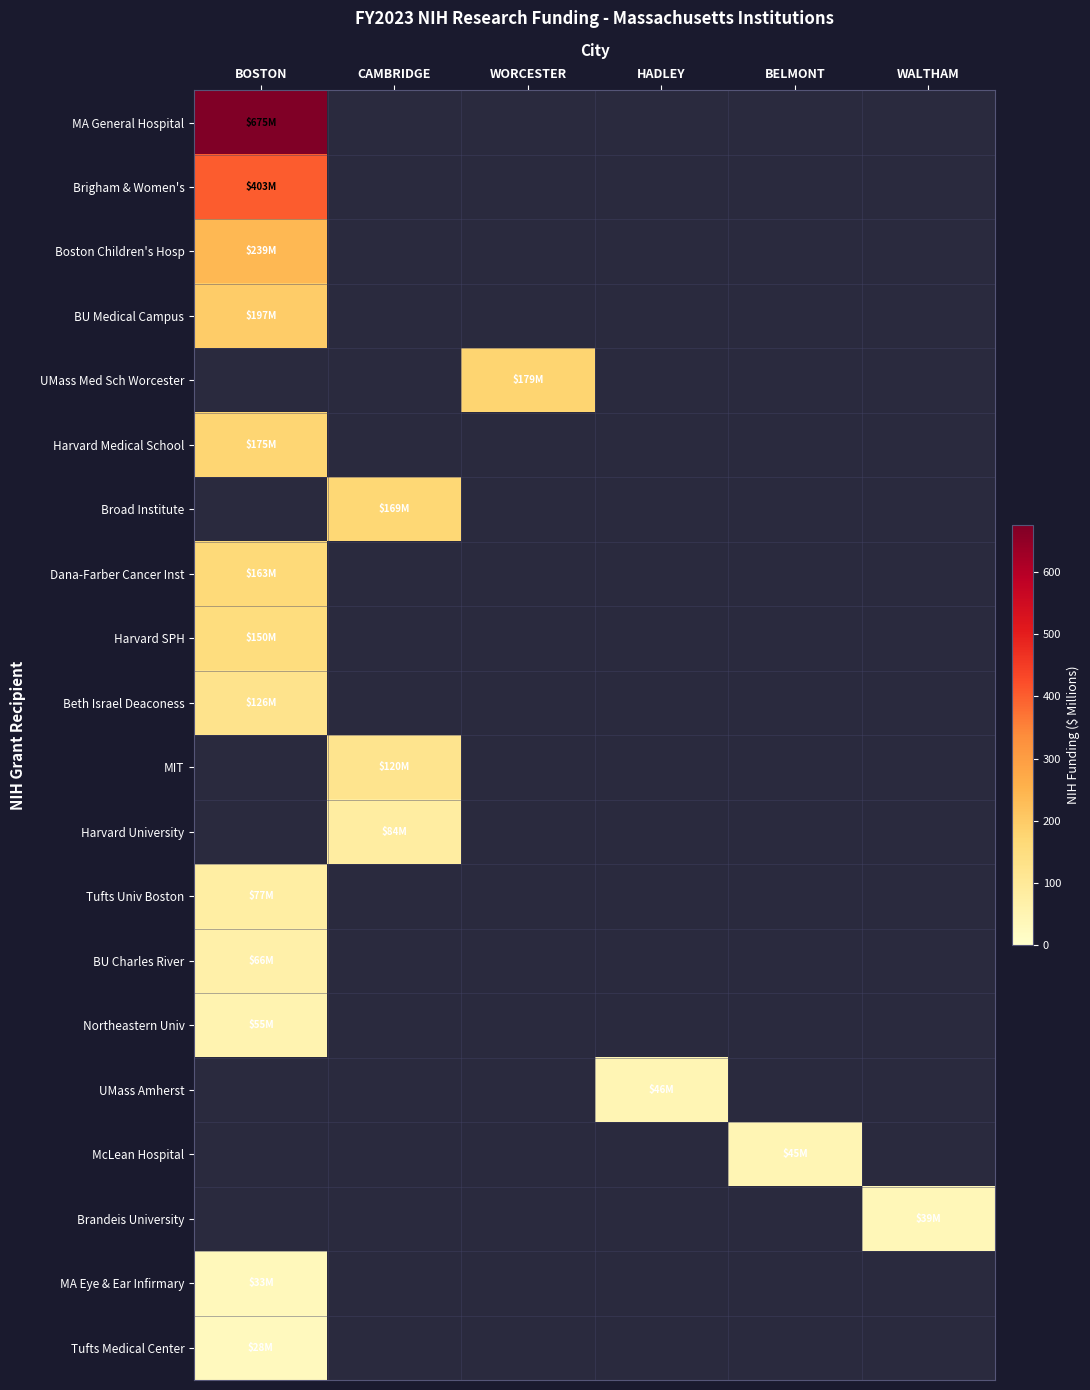

How many series are shown in this chart?

20